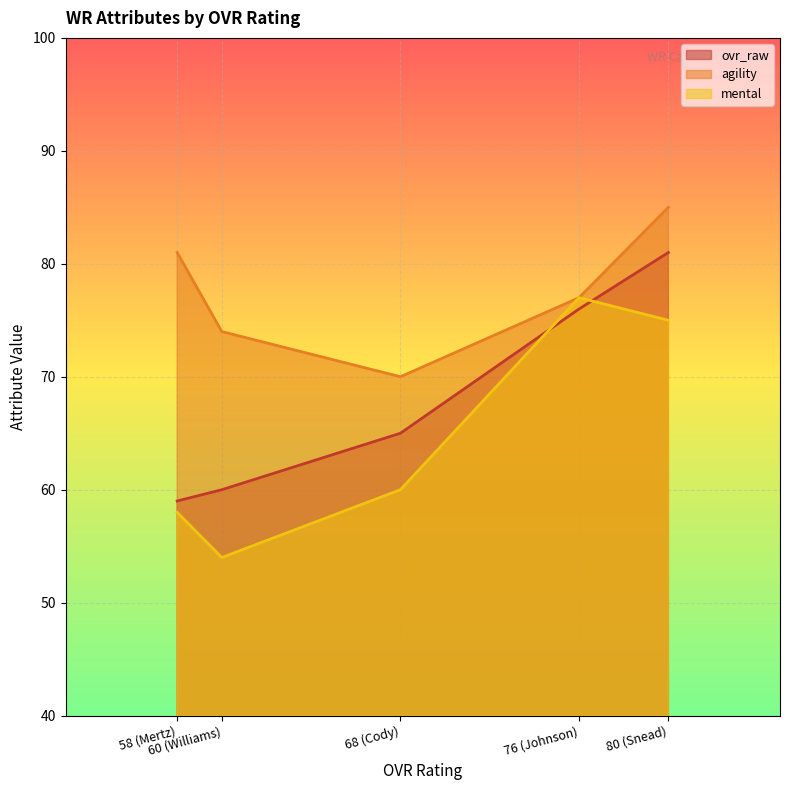

What is the difference between the maximum and minimum values in the mental series?

23